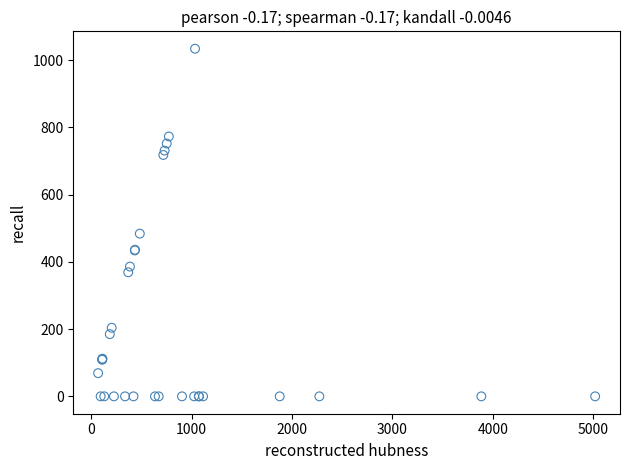

What Y value in the scatter plot is closest to 517?

484